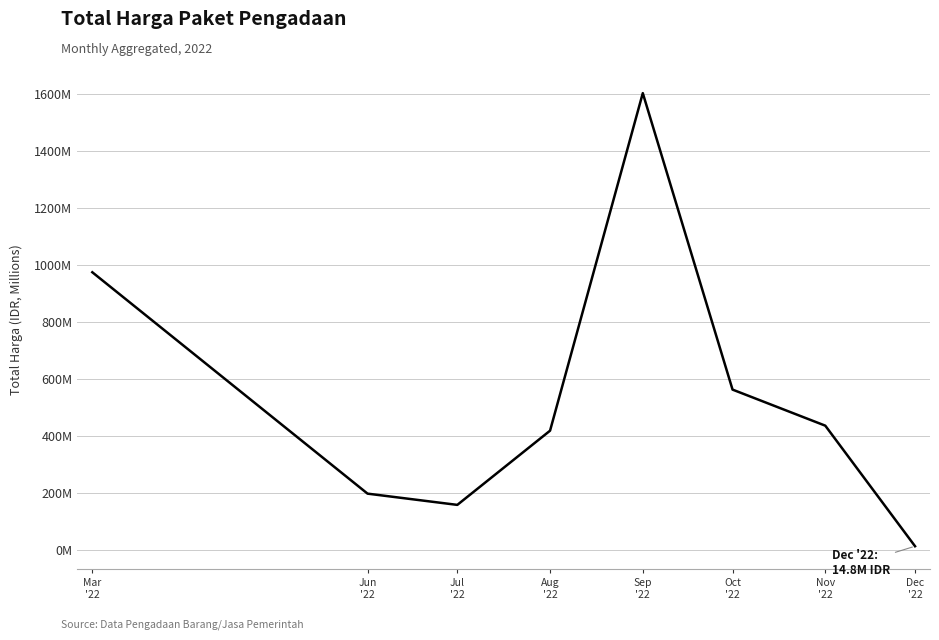

List the labels in order of value, smallest first.

Dec
'22, Jul
'22, Jun
'22, Aug
'22, Nov
'22, Oct
'22, Mar
'22, Sep
'22